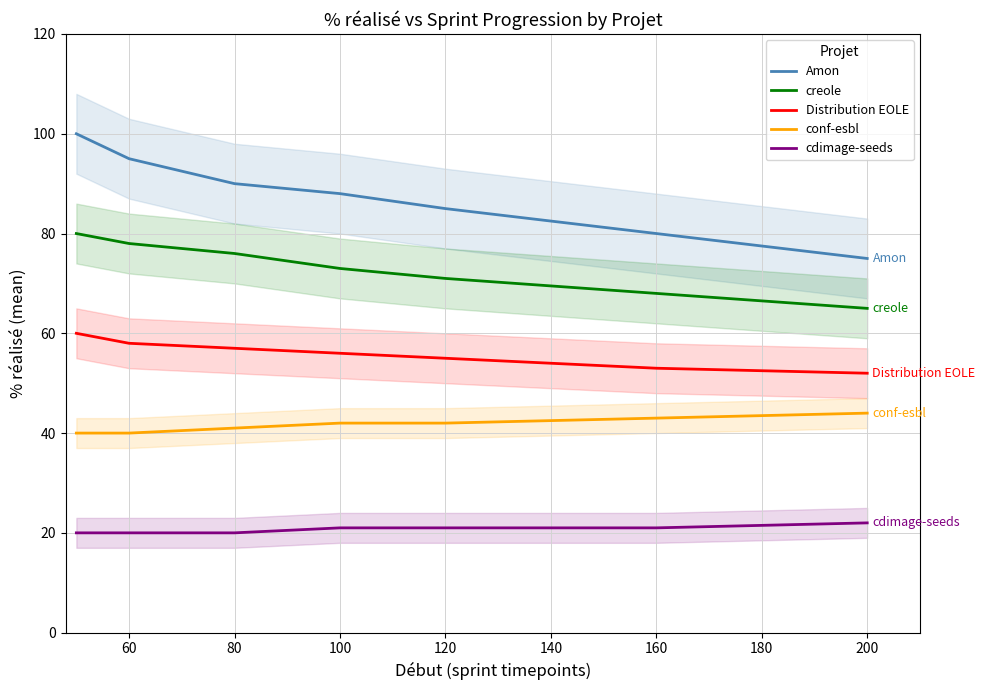

True or false: creole and Amon intersect in this chart.

False